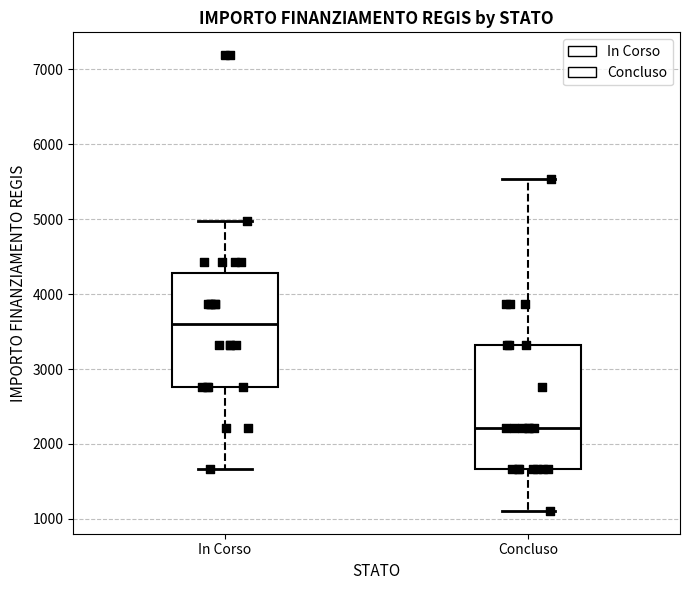

Reading left to right, transcribe this box plot: for each box, give where its median line is, the range the box spans, and where its two whiskers end, as read against the y-axis. The values are not printed on the chart, so give them approximately, as read against the axis.

In Corso: median 3600, box 2800 to 4300, whiskers 1700 to 5000
Concluso: median 2200, box 1700 to 3300, whiskers 1100 to 5500